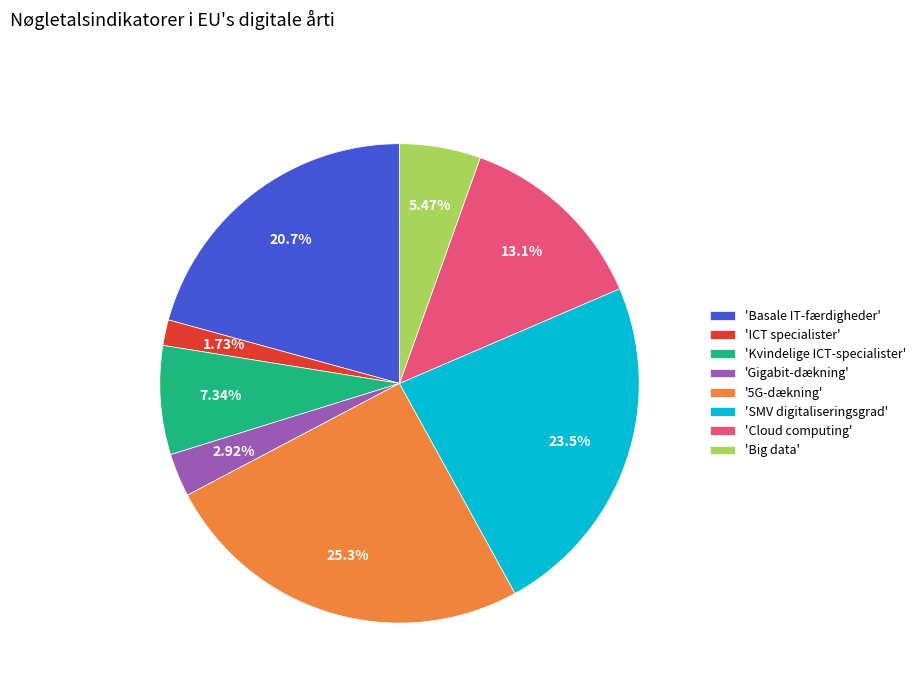

How many segments does this pie chart have?

8